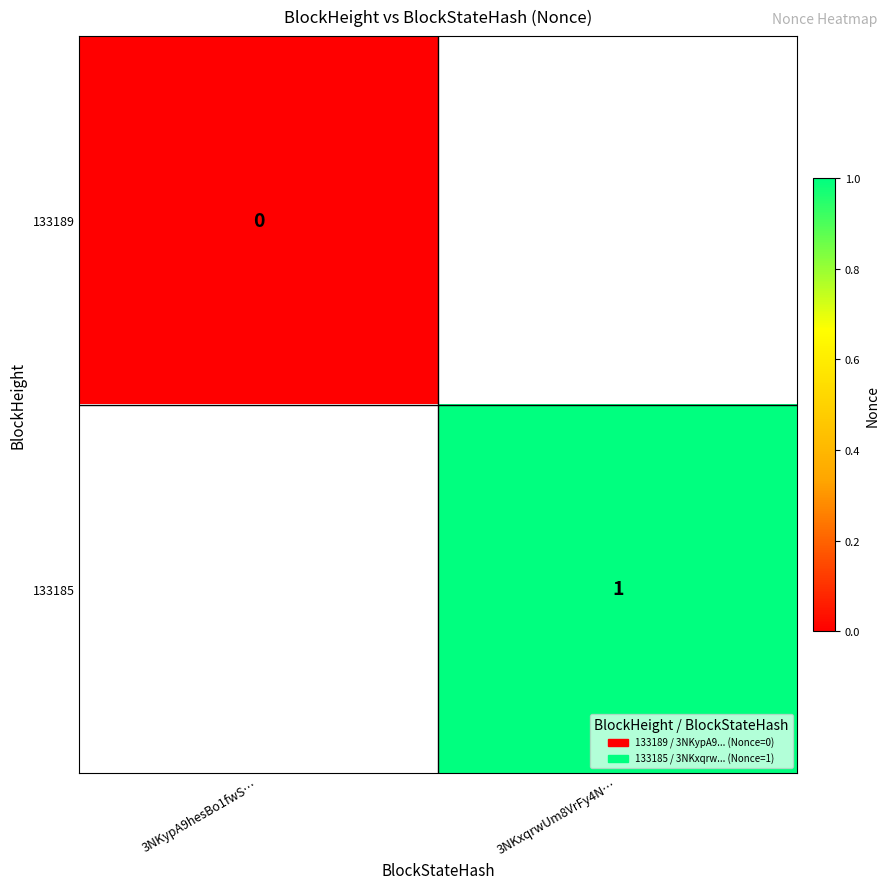

Is it true that 133185 equals 2 at 3NKxqrwUm8VrFy4N…?

False